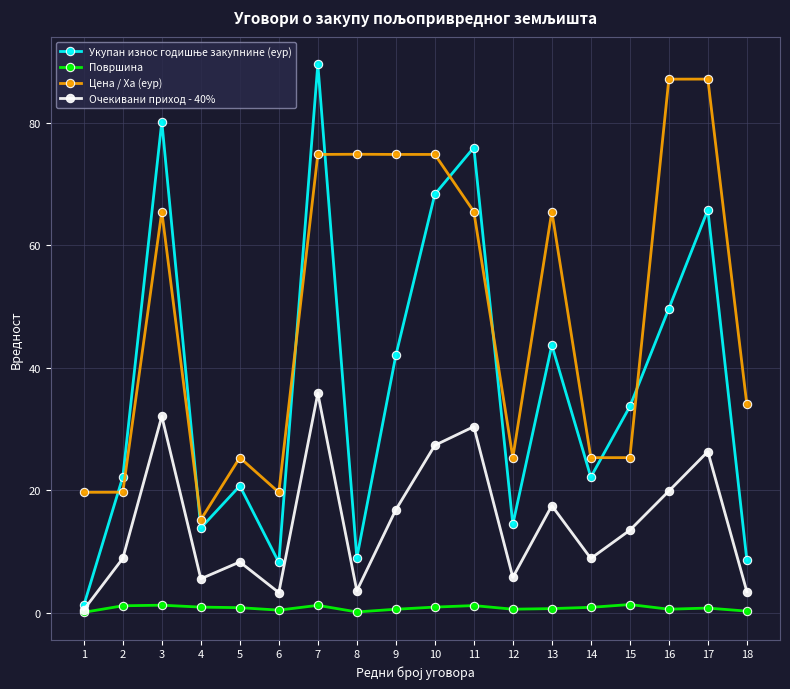

What is the minimum value shown in the chart?

0.1